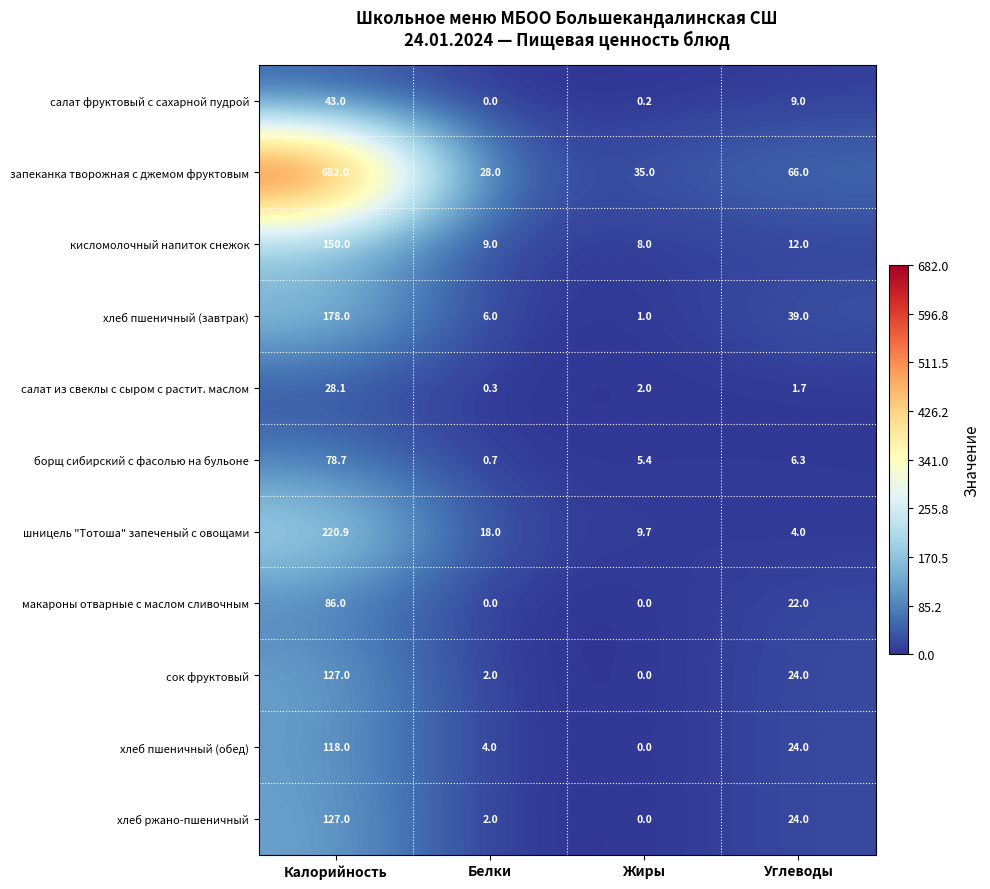

What is the total value across all series at Жиры?

61.3